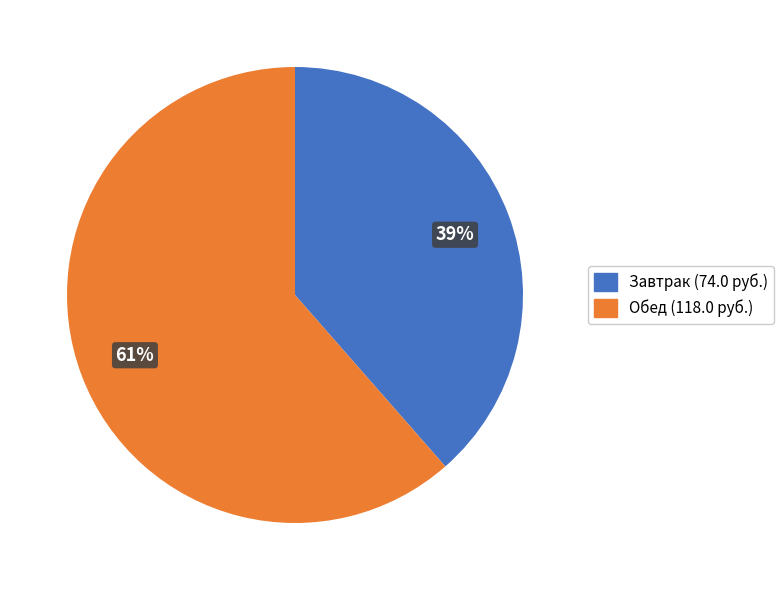

To the nearest percent, what is the average slice percentage?

50%